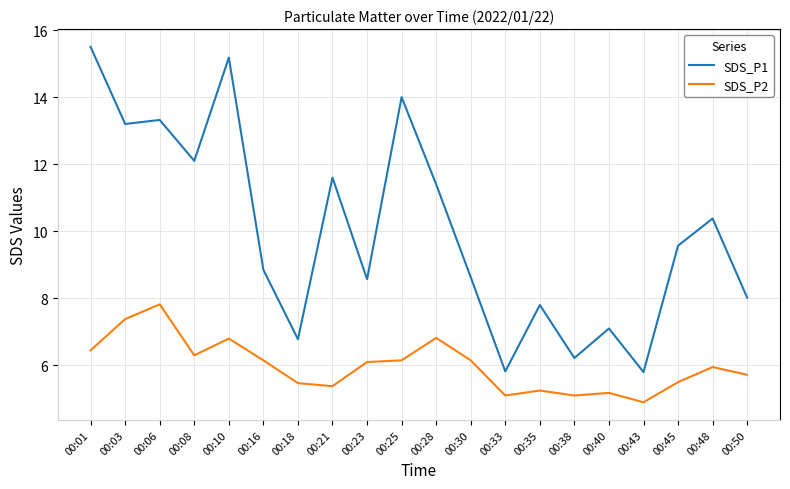

What is the difference between the second highest and second lowest values in the SDS_P2 series?

2.3